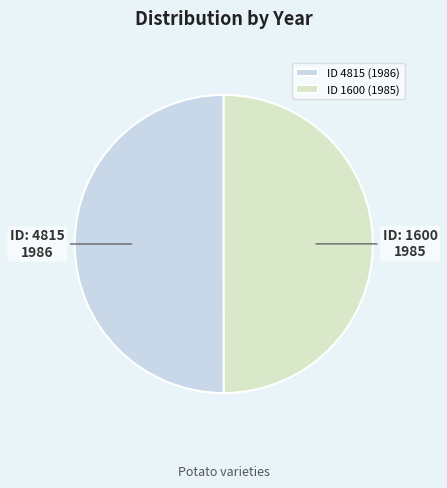

Count the number of slices in the pie.

2